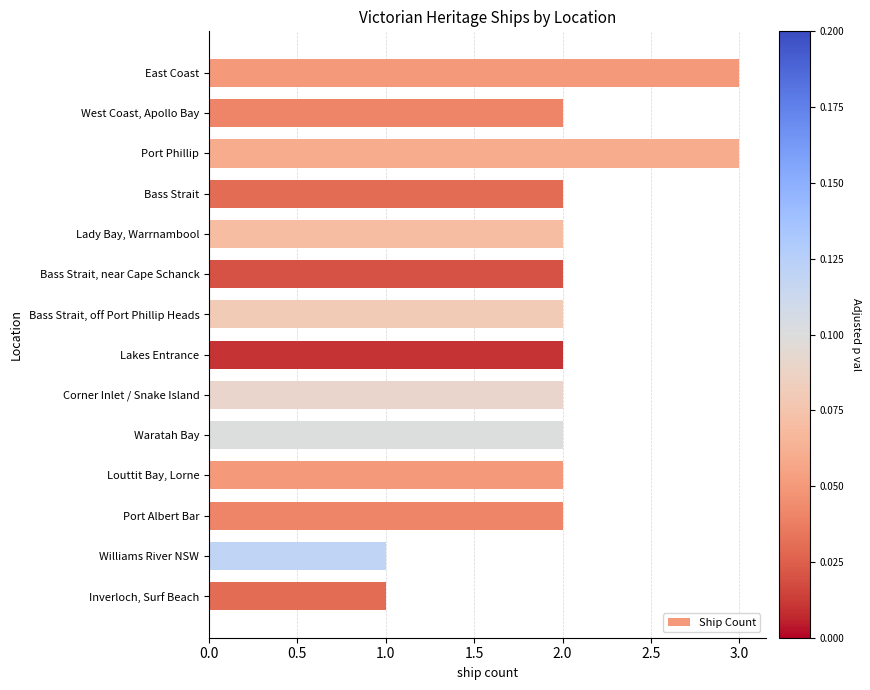

Is it true that the value at Waratah Bay is 1?

False